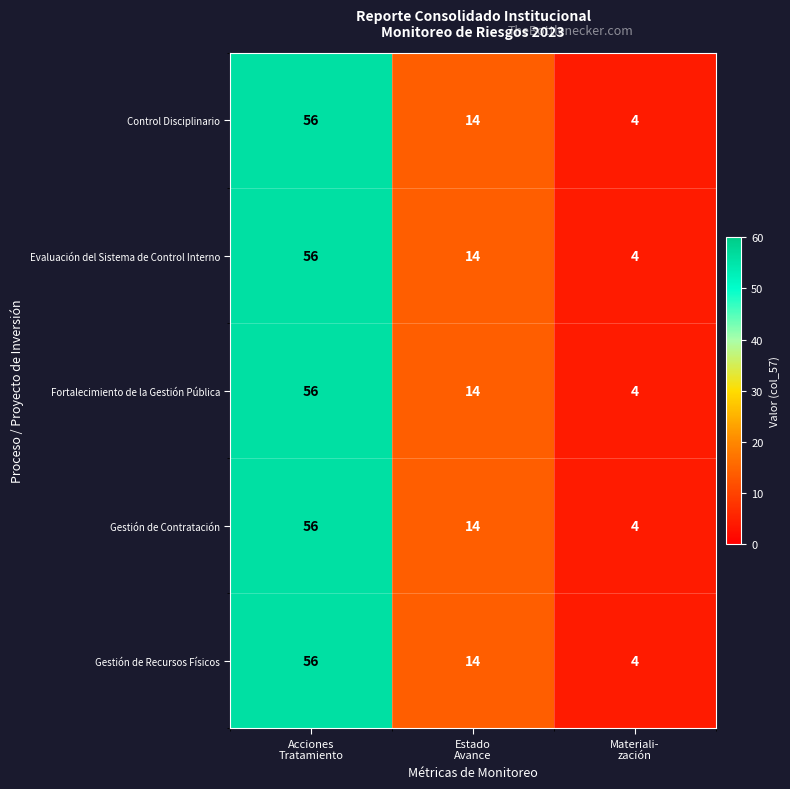

What is the difference between the maximum and second lowest values in the Gestión de Recursos Físicos series?

42